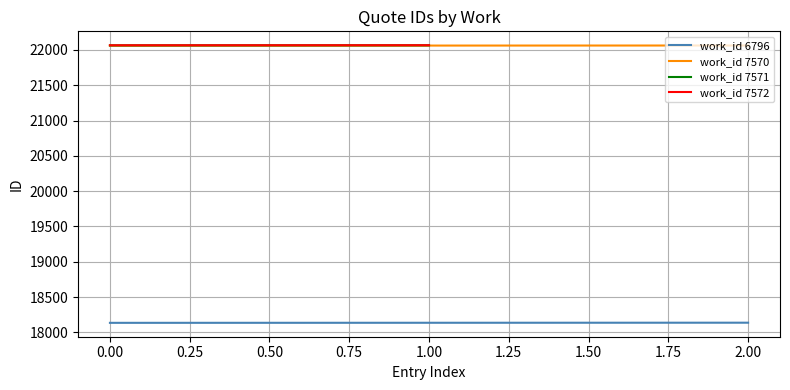

What is the highest value of the work_id 7570 series?

22062